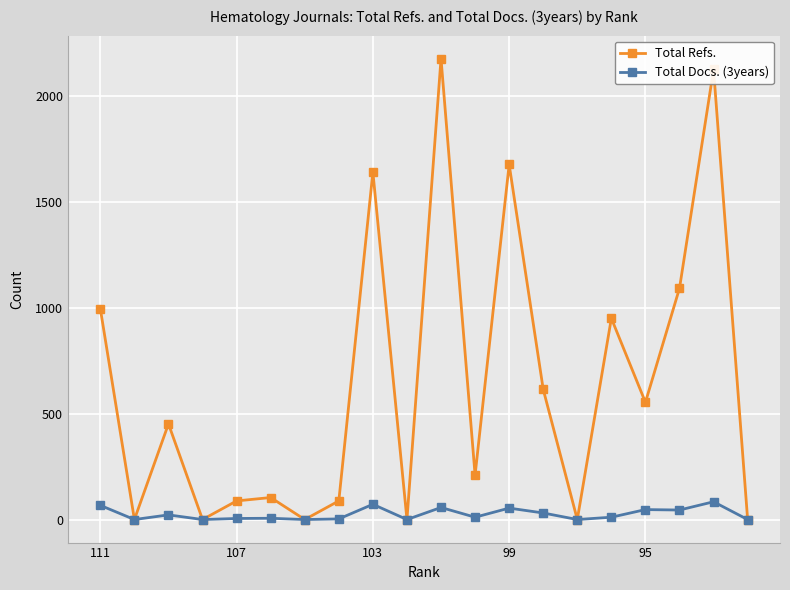

What is the sum of all Total Refs. values?

12776